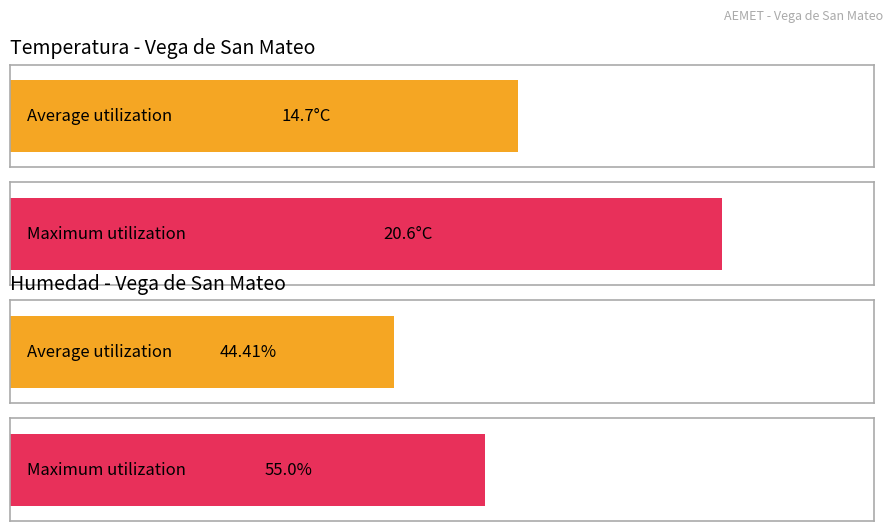

Rank the series by their average value, from lowest to highest.

Temperatura (ºC), Humedad (%)